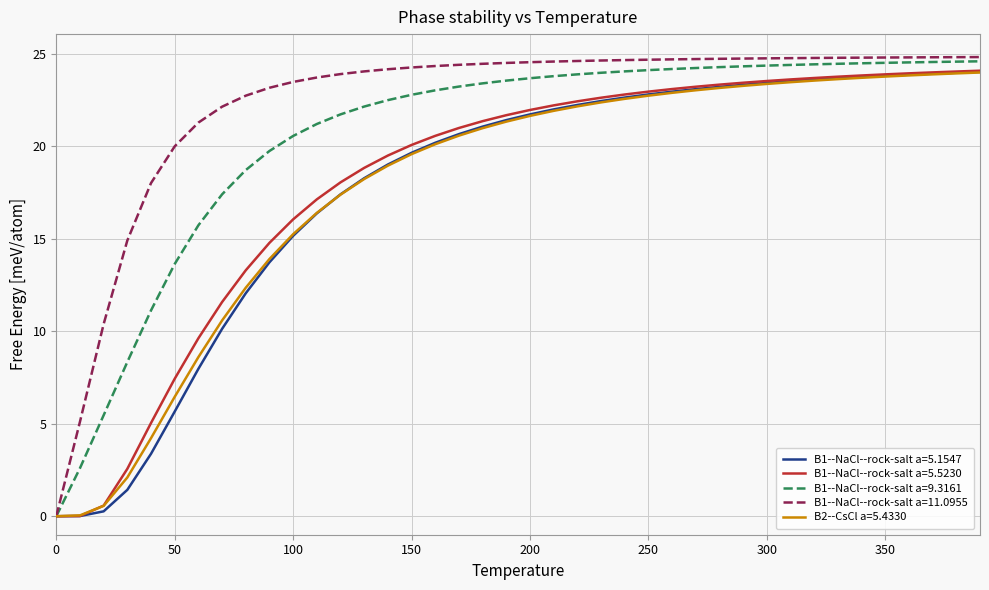

Which series has the largest total across all categories?

B1--NaCl--rock-salt a=11.0955